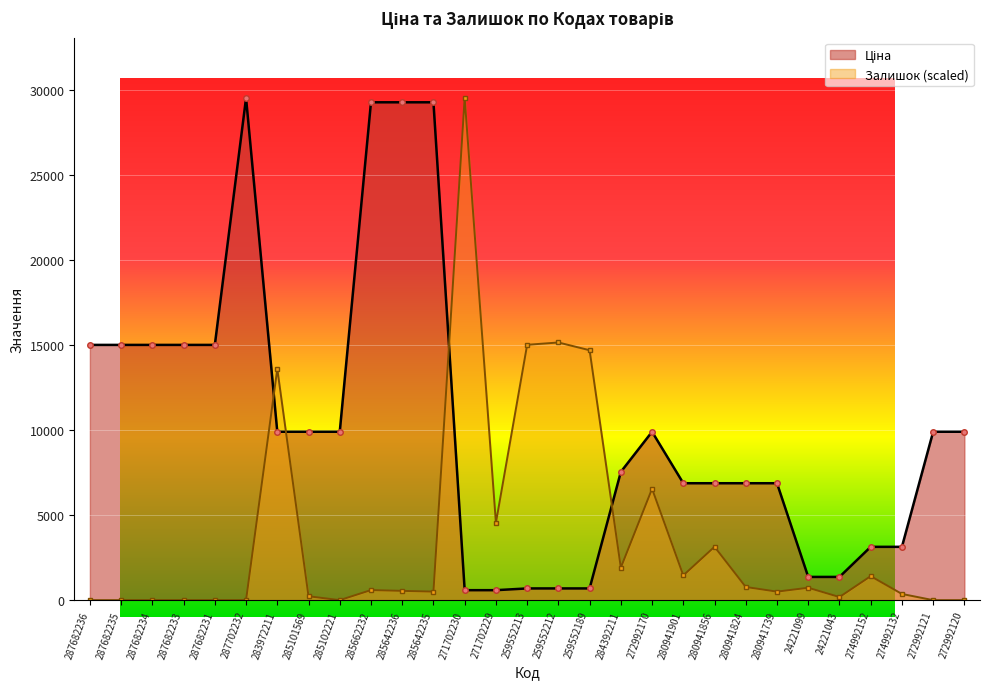

At which label is Ціна closest to 15067?

287682236